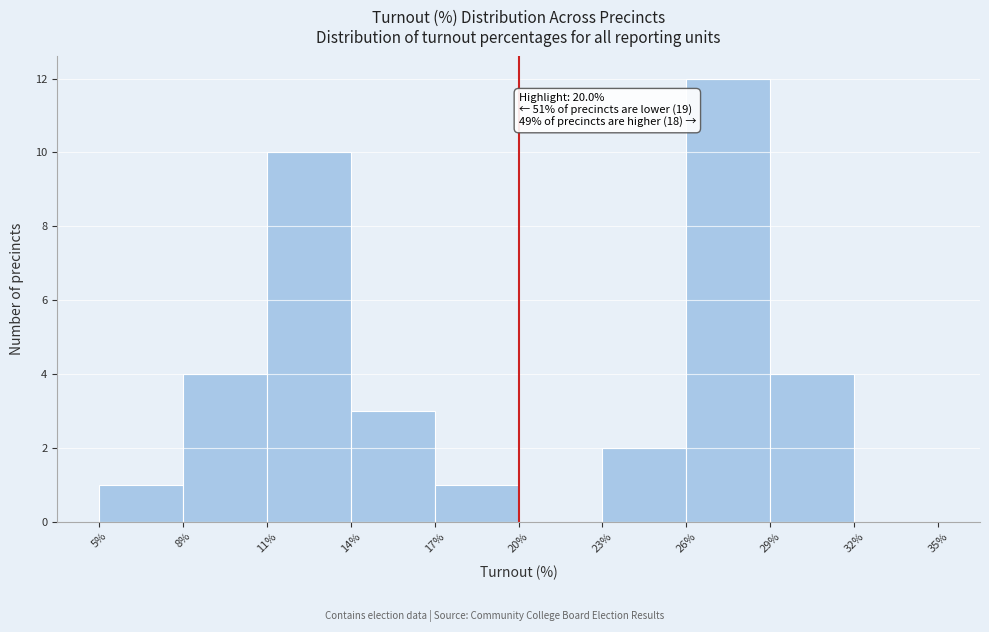

Over which range of the x-axis is the bar tallest?

26% to 29%